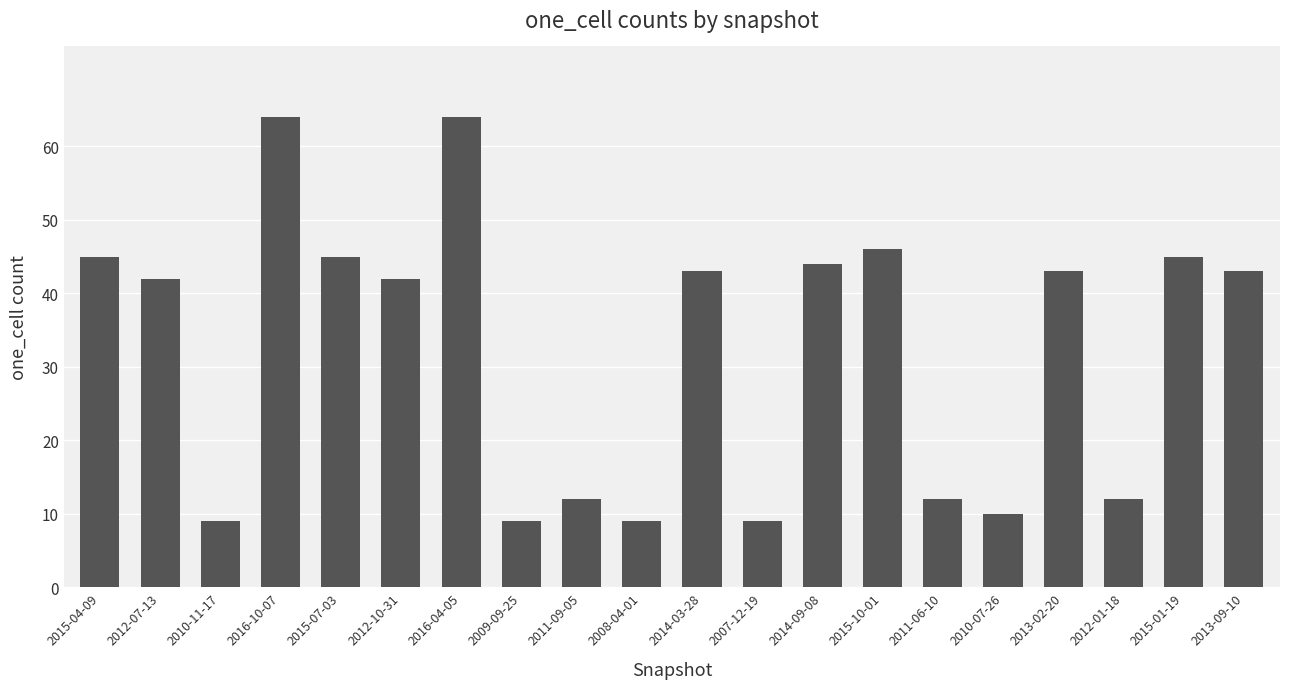

Approximately how many times larger is the value at 2016-04-05 compared to 2008-04-01?

7.1